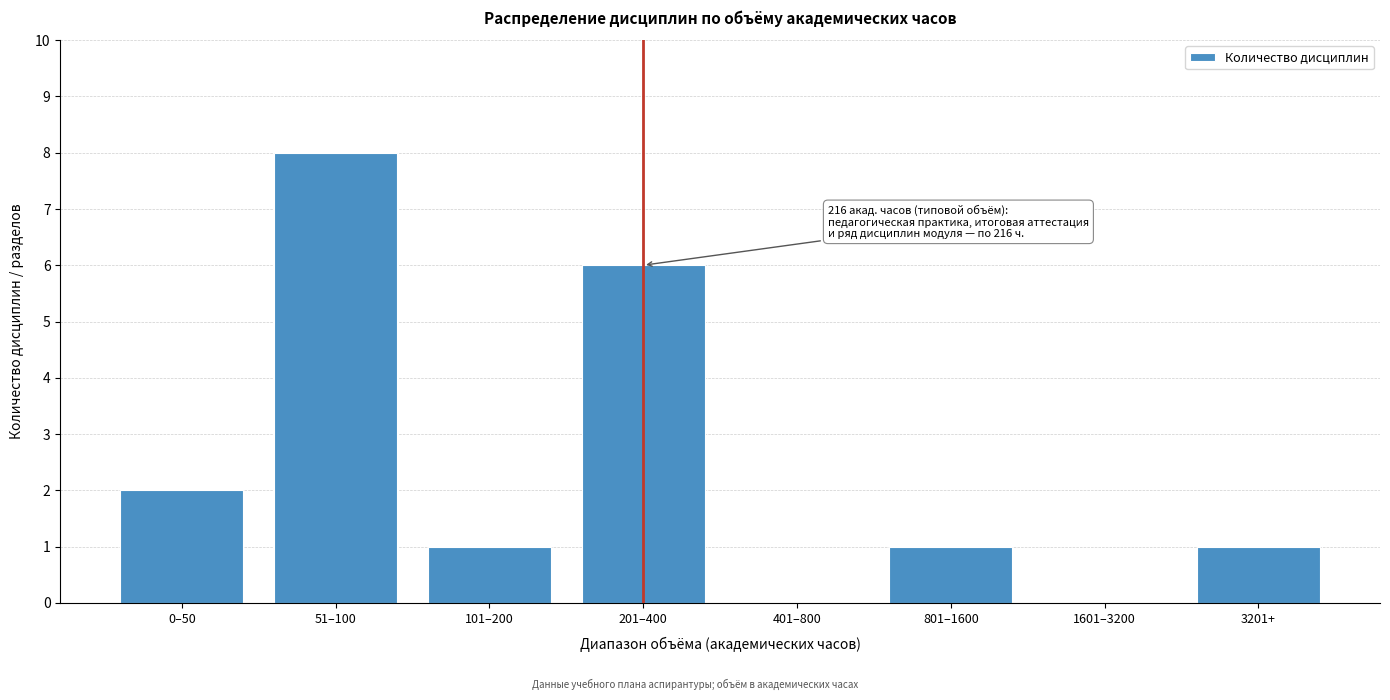

Reading left to right, list all the values displayed in this chart.

0–50=2	51–100=8	101–200=1	201–400=6	401–800=0	801–1600=1	1601–3200=0	3201+=1